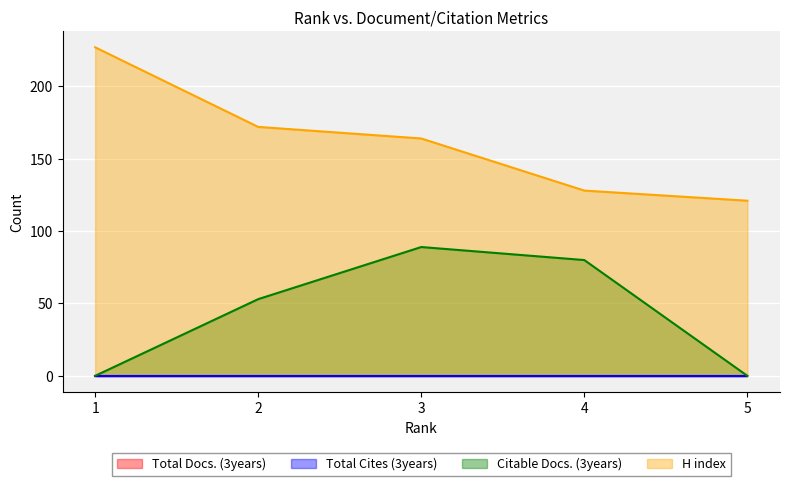

What is the sum of all H index values?

812